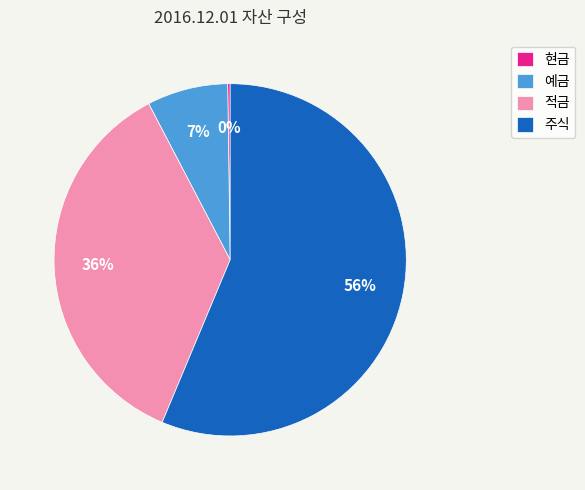

To the nearest percent, what is the difference between the 적금 and 주식 slice percentages?

20%